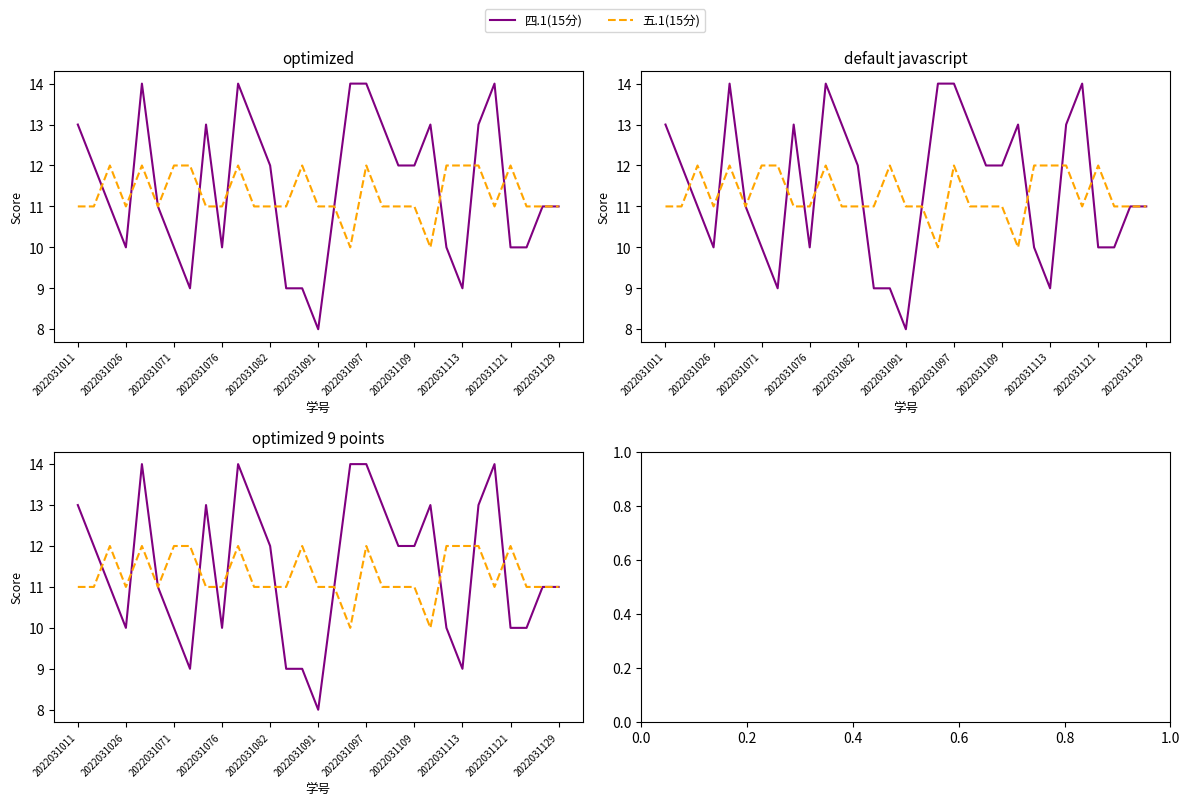

Is the value of 四.1(15分) at 2022031129 greater than the value of 五.1(15分) at 20?

Yes